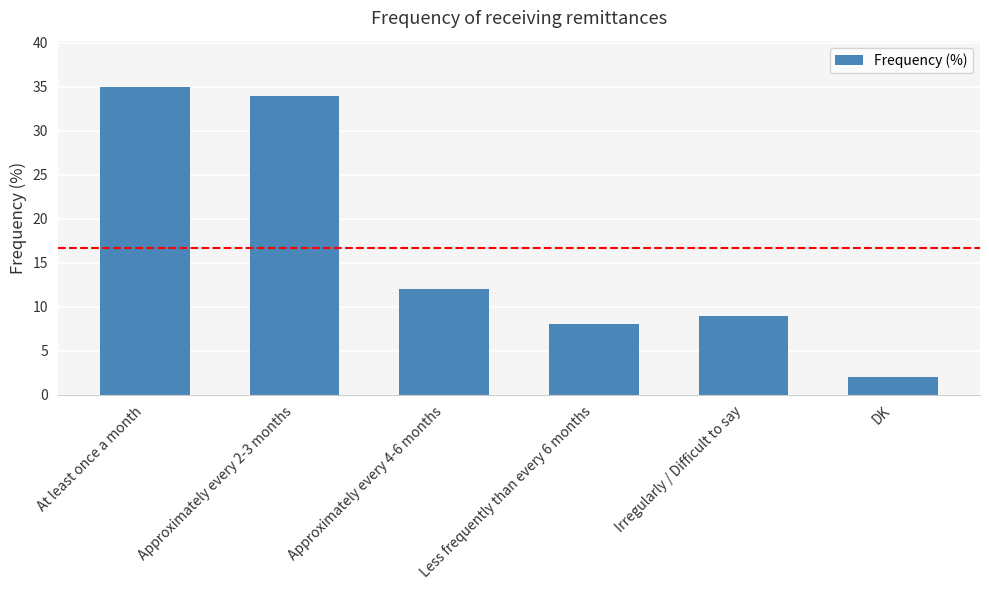

Which label corresponds to the largest value in the chart?

At least once a month